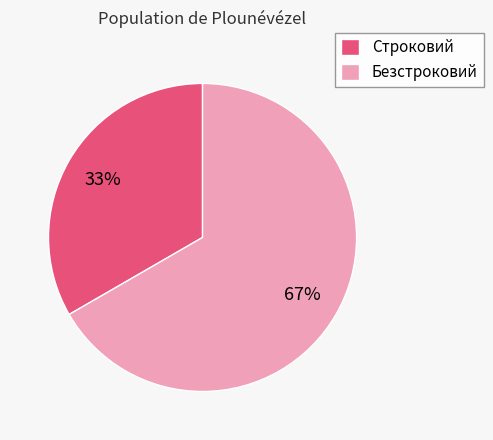

What percentage is the Строковий slice, to the nearest percent?

33%